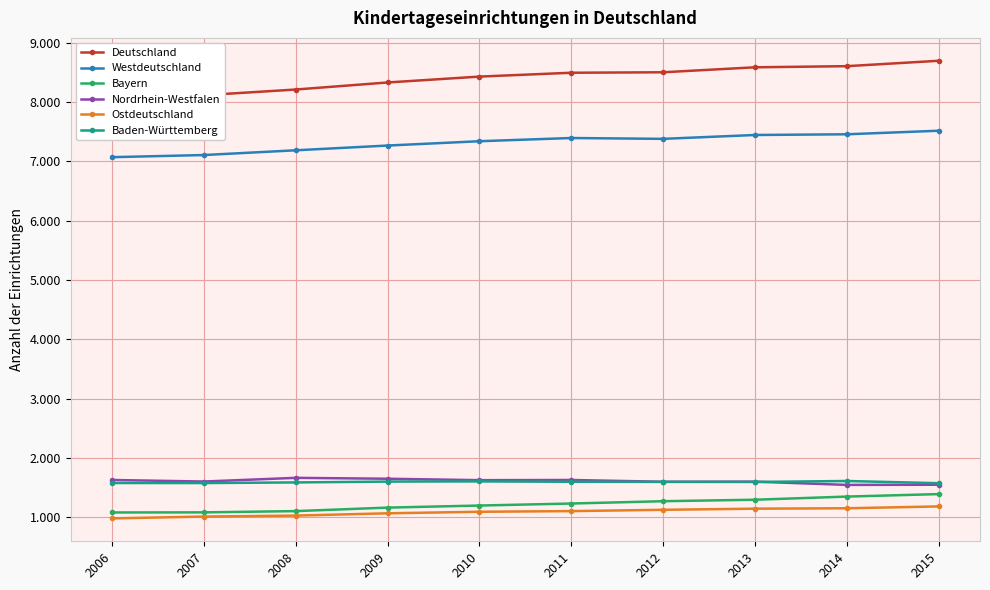

Reading left to right, transcribe all the data shown in this chart.

Deutschland: 8049	8116	8212	8331	8430	8495	8503	8587	8606	8697
Westdeutschland: 7071	7107	7187	7267	7340	7394	7380	7445	7457	7517
Bayern: 1078	1080	1101	1160	1195	1229	1268	1293	1346	1388
Nordrhein-Westfalen: 1626	1600	1662	1647	1623	1626	1596	1598	1543	1546
Ostdeutschland: 978	1009	1025	1064	1090	1101	1123	1142	1149	1180
Baden-Württemberg: 1575	1574	1585	1599	1602	1596	1594	1593	1609	1572